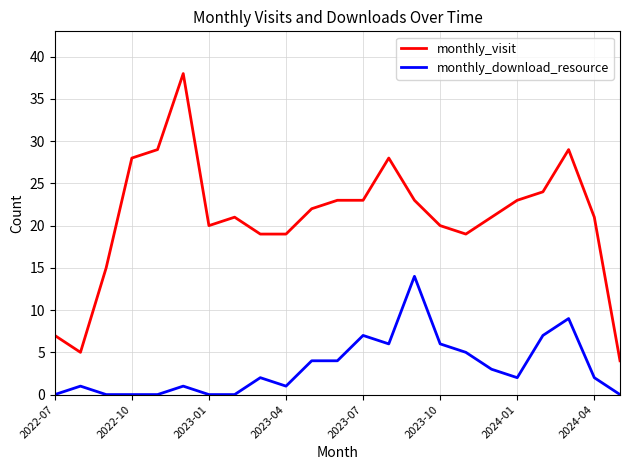

Which series has the widest spread of values?

monthly_visit